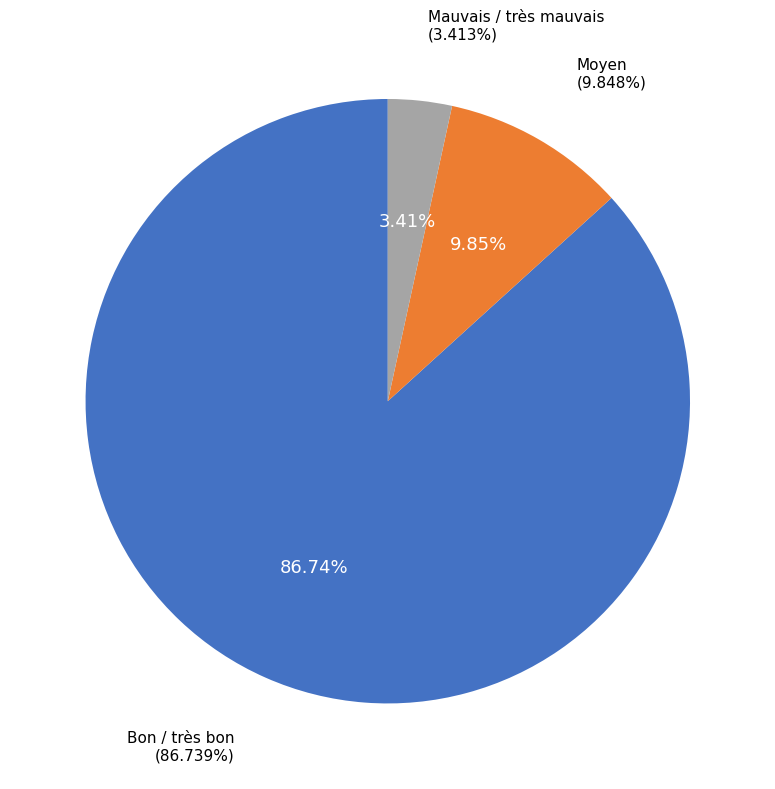

Does any single category account for the majority?

Yes